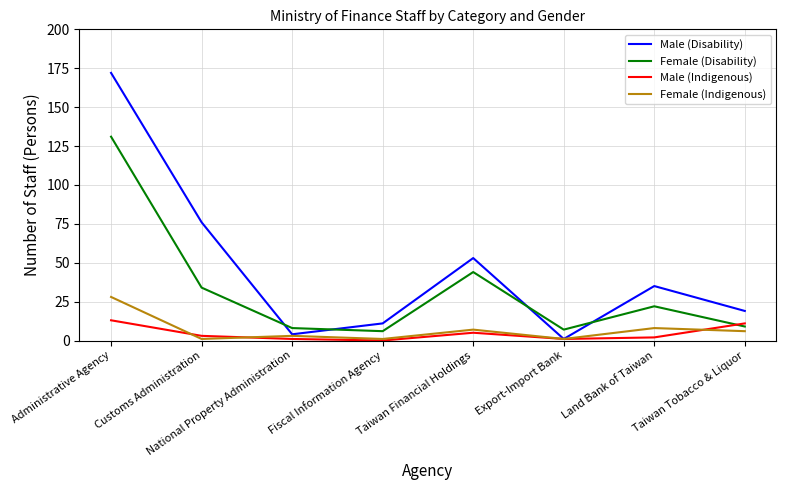

Rank the series by their maximum value, from lowest to highest.

Male (Indigenous), Female (Indigenous), Female (Disability), Male (Disability)